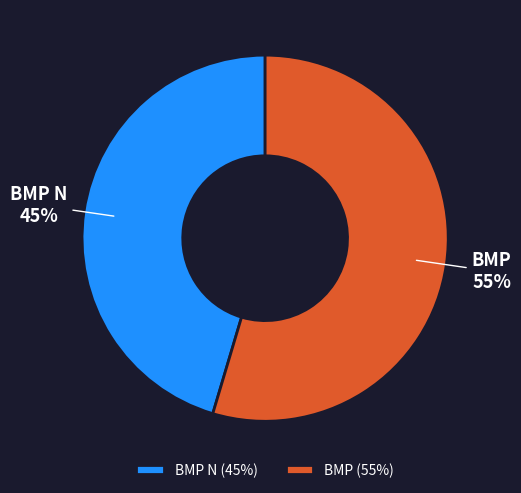

Rank the categories by value from highest to lowest.

BMP, BMP N